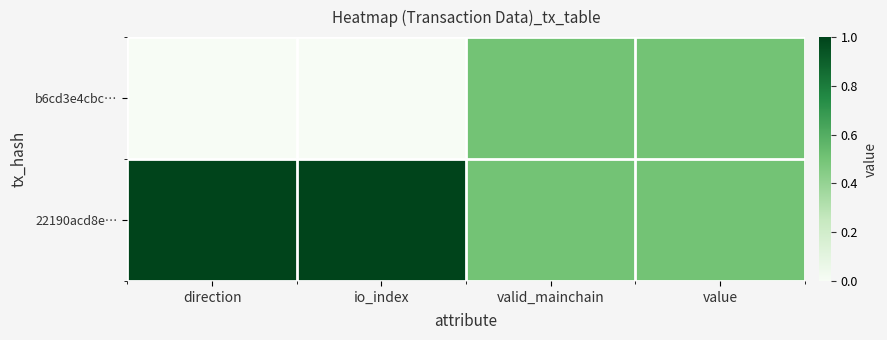

Reading right to left, transcribe all the data shown in this chart.

b6cd3e4cbc…: value=0.5	valid_mainchain=0.5	io_index=0.0	direction=0.0
22190acd8e…: value=0.5	valid_mainchain=0.5	io_index=1.0	direction=1.0